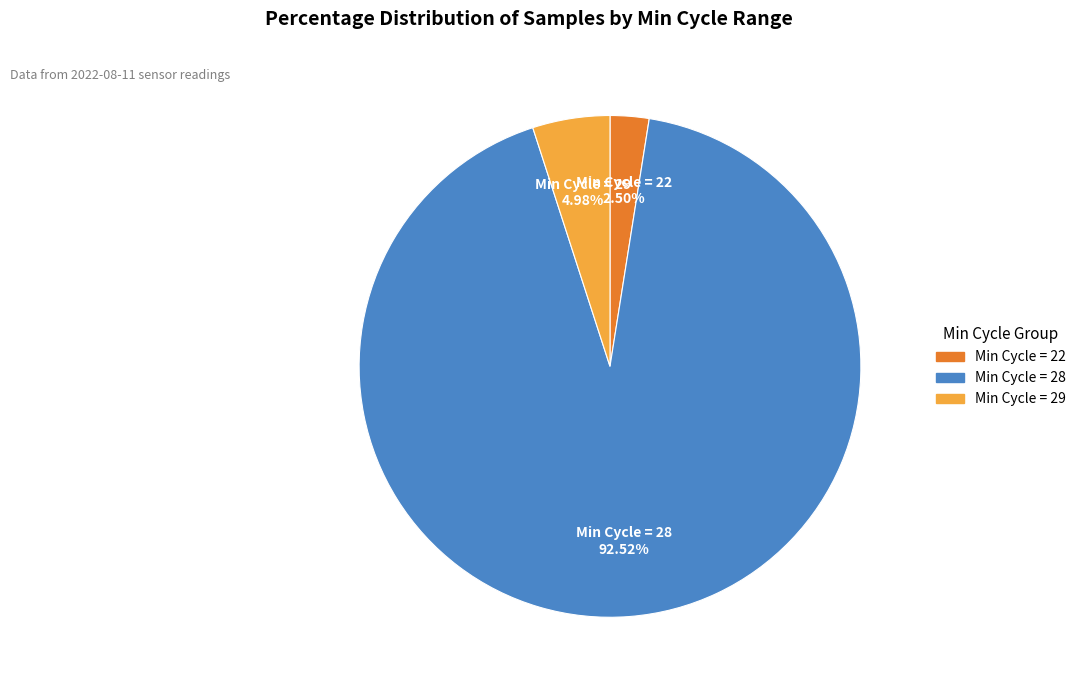

Rank the categories by value from lowest to highest.

Min Cycle = 22, Min Cycle = 29, Min Cycle = 28